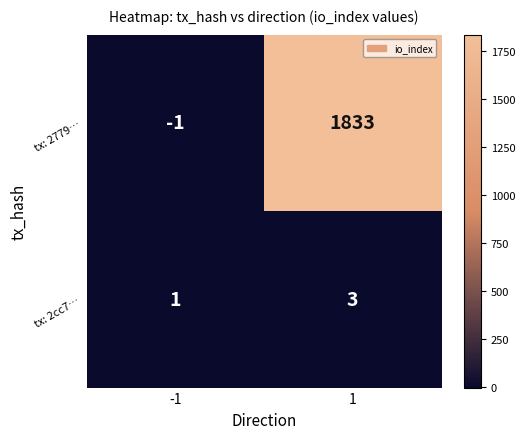

Is the value of tx: 2cc7… at 1 greater than the value of tx: 2779… at -1?

Yes